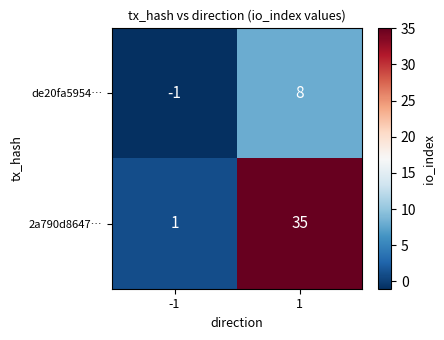

Rank the series at -1 from highest to lowest value.

2a790d8647…, de20fa5954…